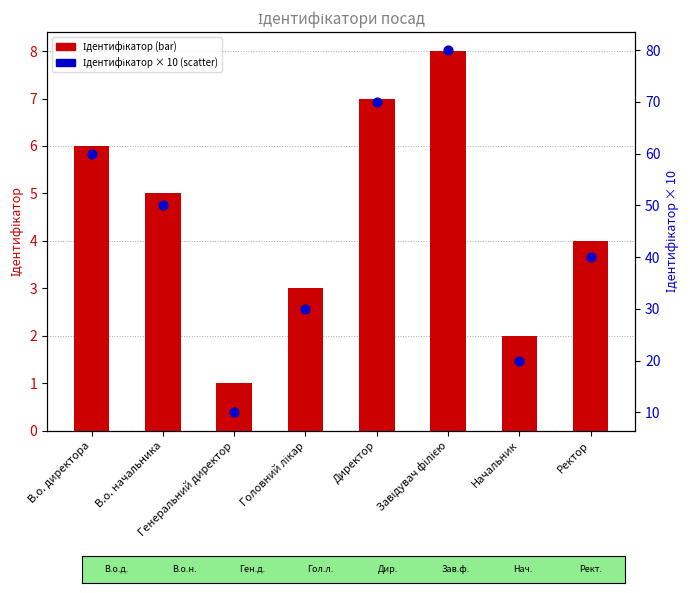

Which series has the widest spread of Y values?

Ідентифікатор × 10